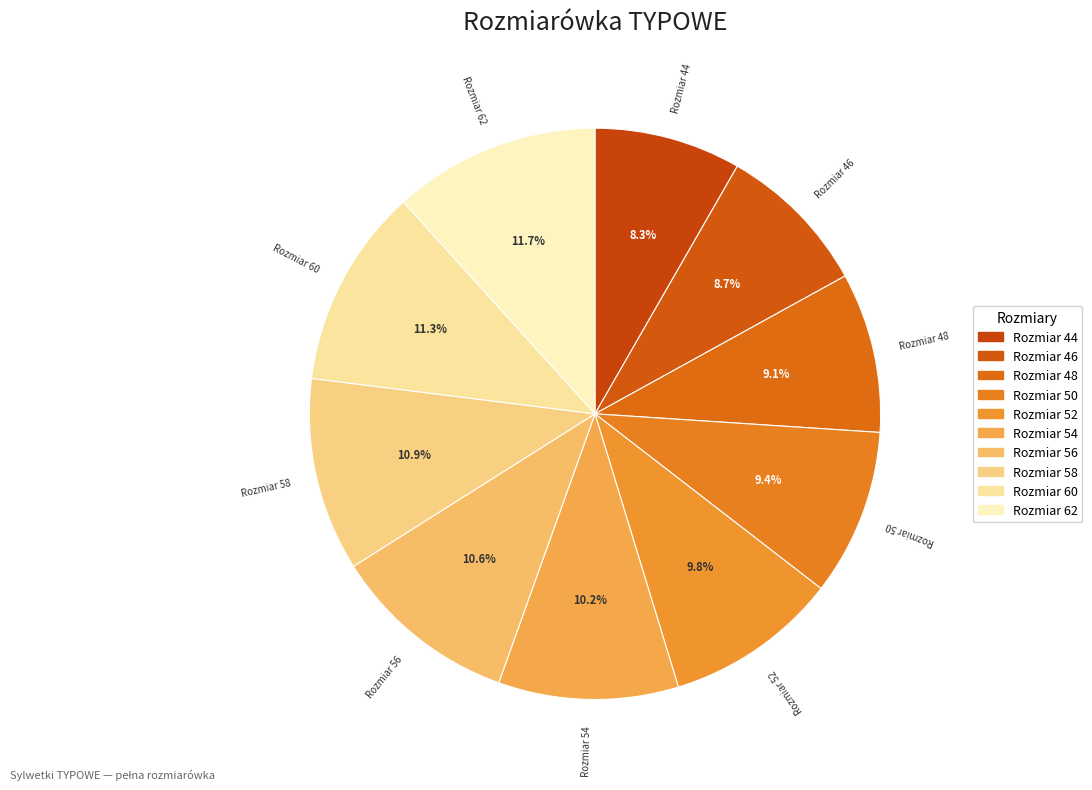

How many slices are in this pie chart?

10